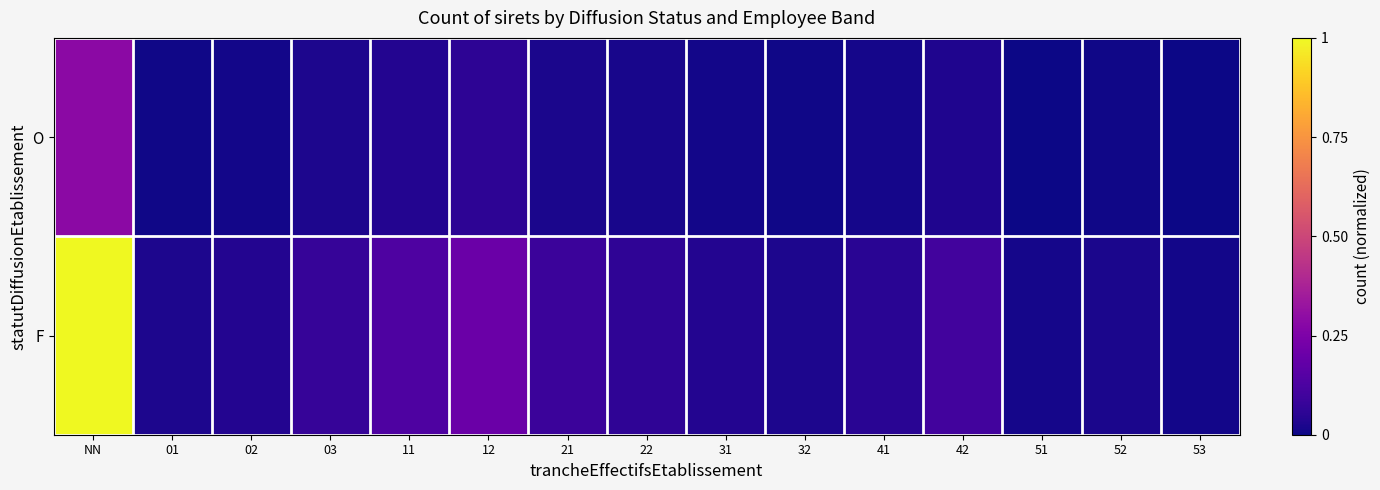

Reading left to right, list all the values displayed in this chart.

O: NN=0.3	01=0.0	02=0.0	03=0.0	11=0.0	12=0.1	21=0.0	22=0.0	31=0.0	32=0.0	41=0.0	42=0.0	51=0.0	52=0.0	53=0.0
F: NN=1.0	01=0.0	02=0.0	03=0.1	11=0.1	12=0.2	21=0.1	22=0.1	31=0.0	32=0.0	41=0.0	42=0.1	51=0.0	52=0.0	53=0.0